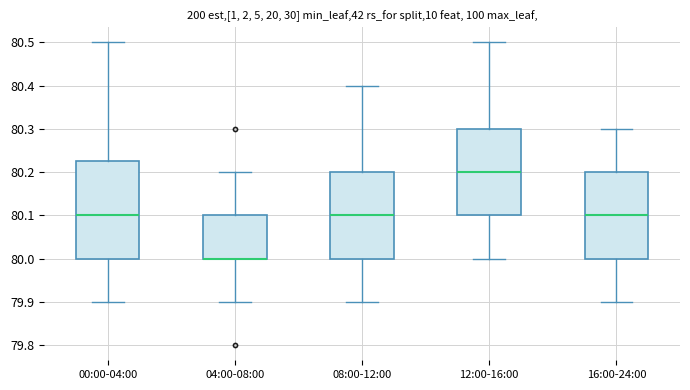

Reading left to right, transcribe this box plot: for each box, give where its median line is, the range the box spans, and where its two whiskers end, as read against the y-axis. The values are not printed on the chart, so give them approximately, as read against the axis.

00:00-04:00: median 80.10, box 80.00 to 80.23, whiskers 79.90 to 80.50
04:00-08:00: median 80.00 (drawn on the box's lower edge), box 80.00 to 80.10, whiskers 79.90 to 80.20
08:00-12:00: median 80.10, box 80.00 to 80.20, whiskers 79.90 to 80.40
12:00-16:00: median 80.20, box 80.10 to 80.30, whiskers 80.00 to 80.50
16:00-24:00: median 80.10, box 80.00 to 80.20, whiskers 79.90 to 80.30